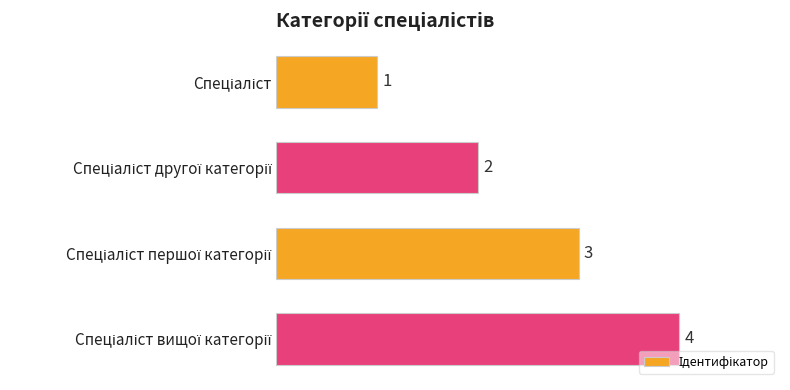

What is the sum of all values?

10